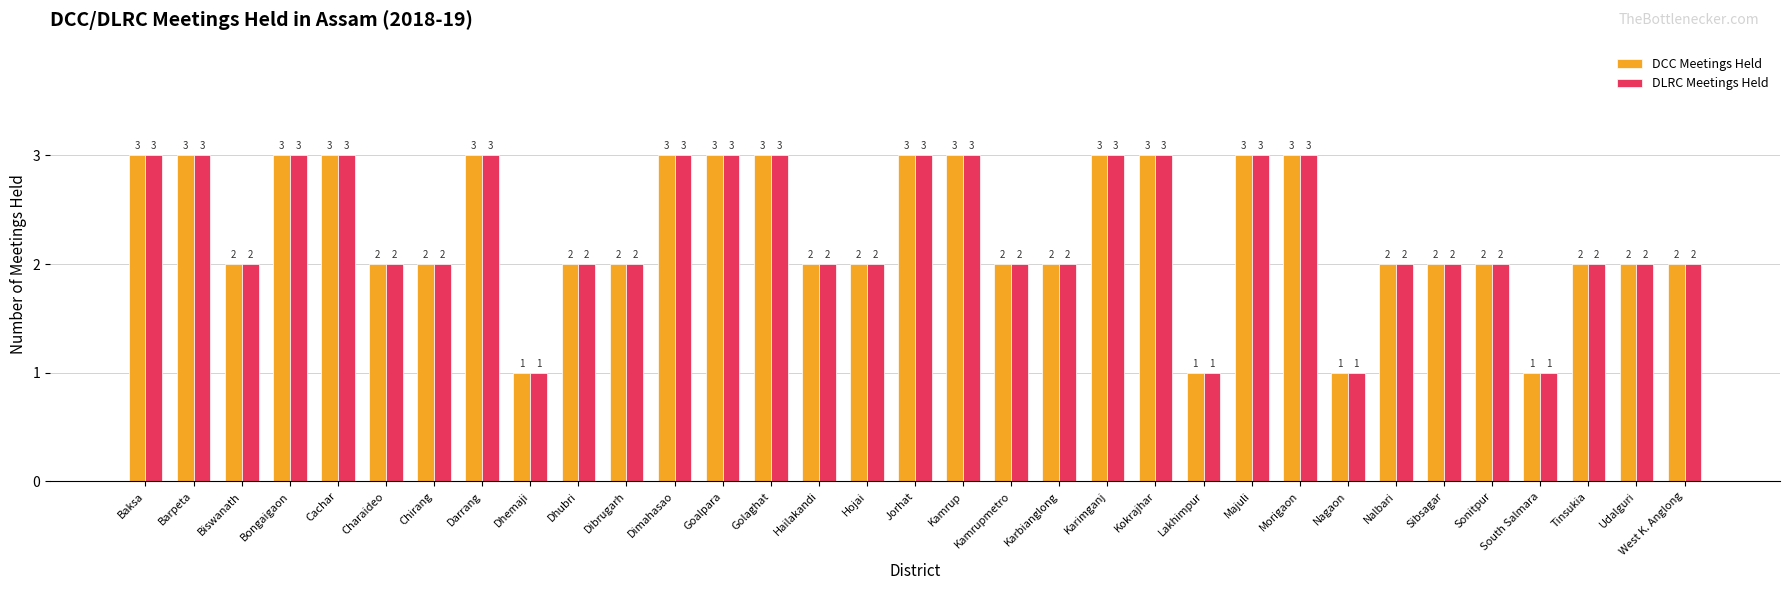

Reading left to right, list all the values displayed in this chart.

DCC Meetings Held: 3	3	2	3	3	2	2	3	1	2	2	3	3	3	2	2	3	3	2	2	3	3	1	3	3	1	2	2	2	1	2	2	2
DLRC Meetings Held: 3	3	2	3	3	2	2	3	1	2	2	3	3	3	2	2	3	3	2	2	3	3	1	3	3	1	2	2	2	1	2	2	2